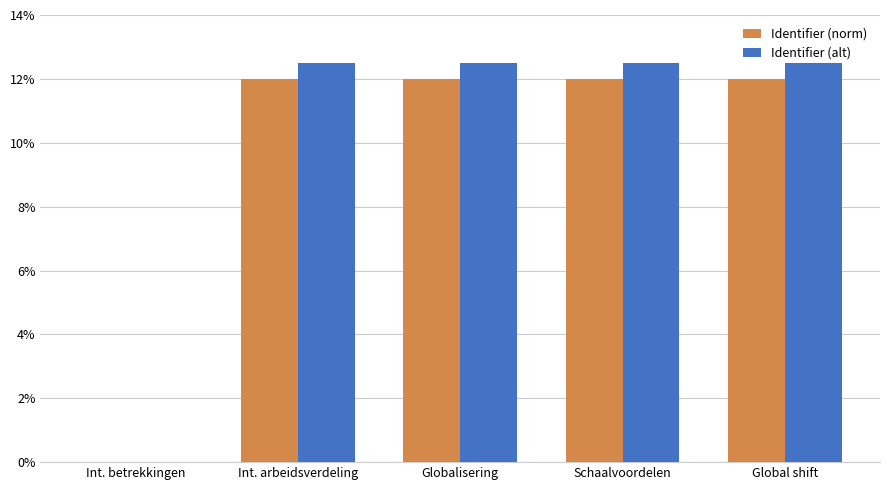

How many positive values does the Identifier (alt) series have?

4